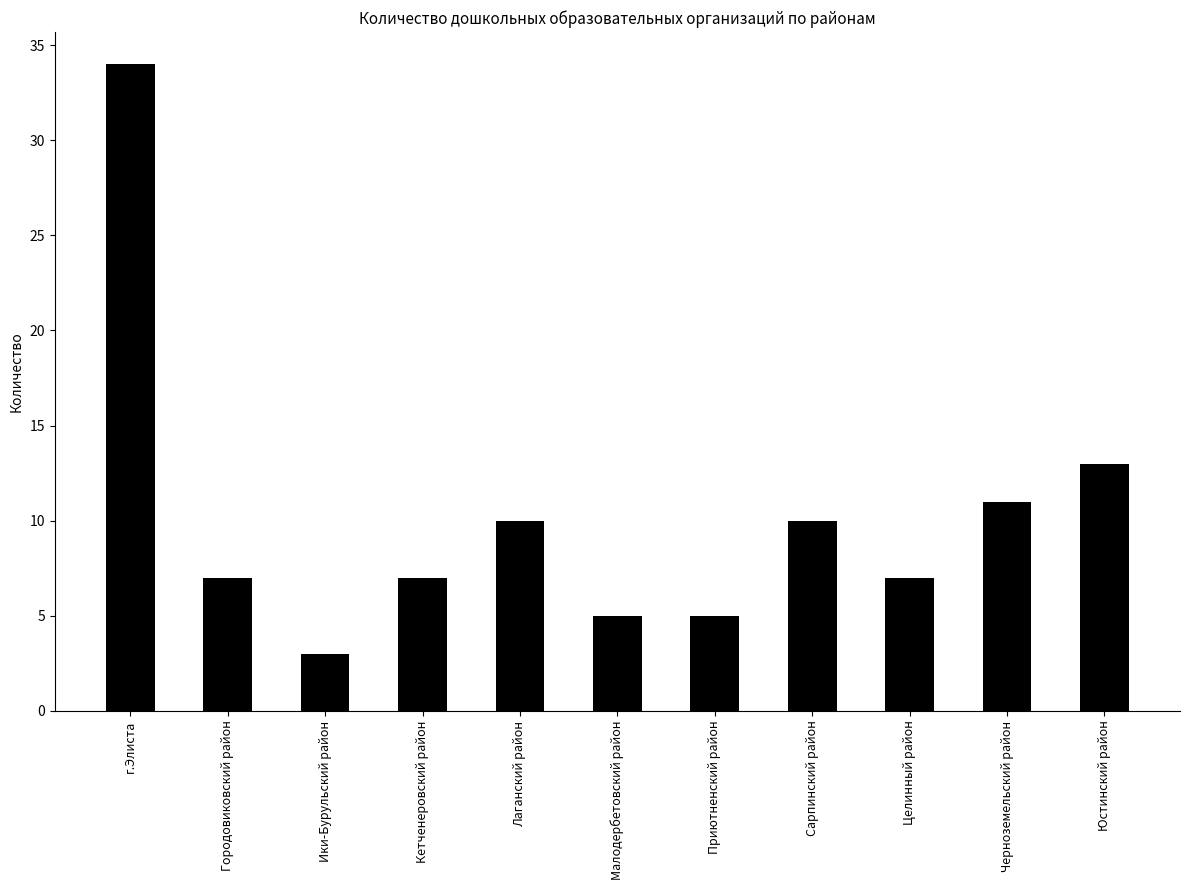

At which category does the chart reach its minimum across all series?

Ики-Бурульский район